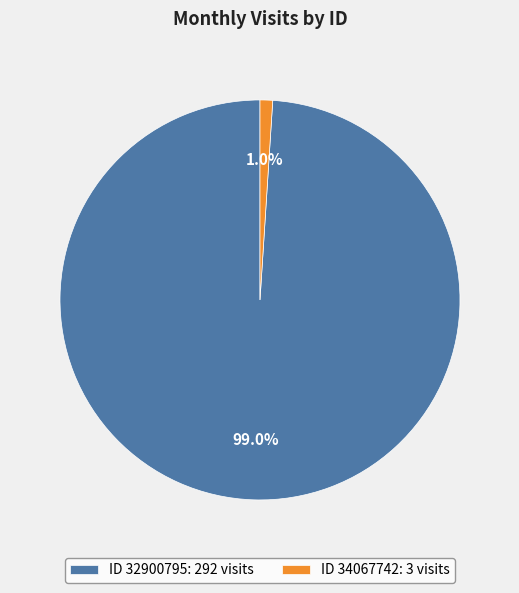

Between ID 34067742: 3 visits and ID 32900795: 292 visits, which is larger?

ID 32900795: 292 visits